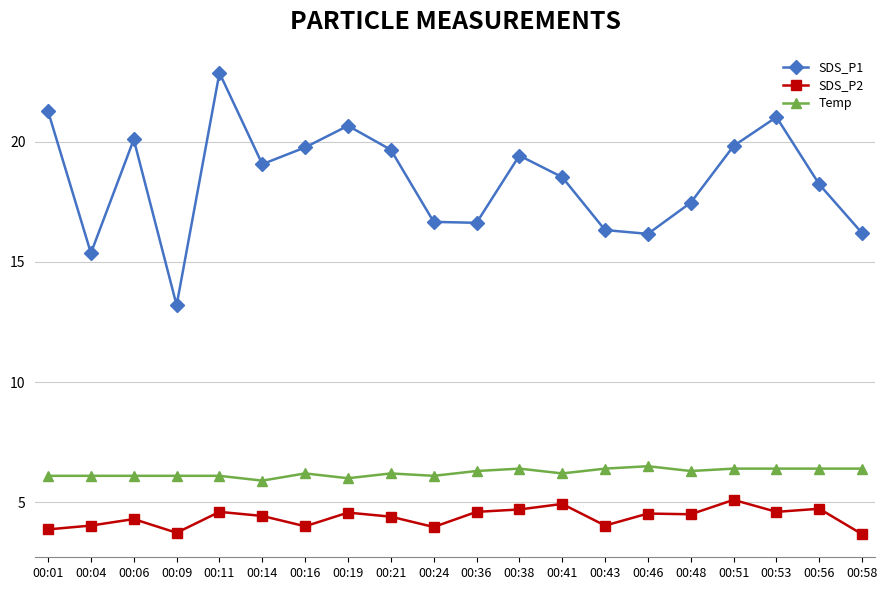

True or false: SDS_P1 has a value of 18.2 at 00:56.

True